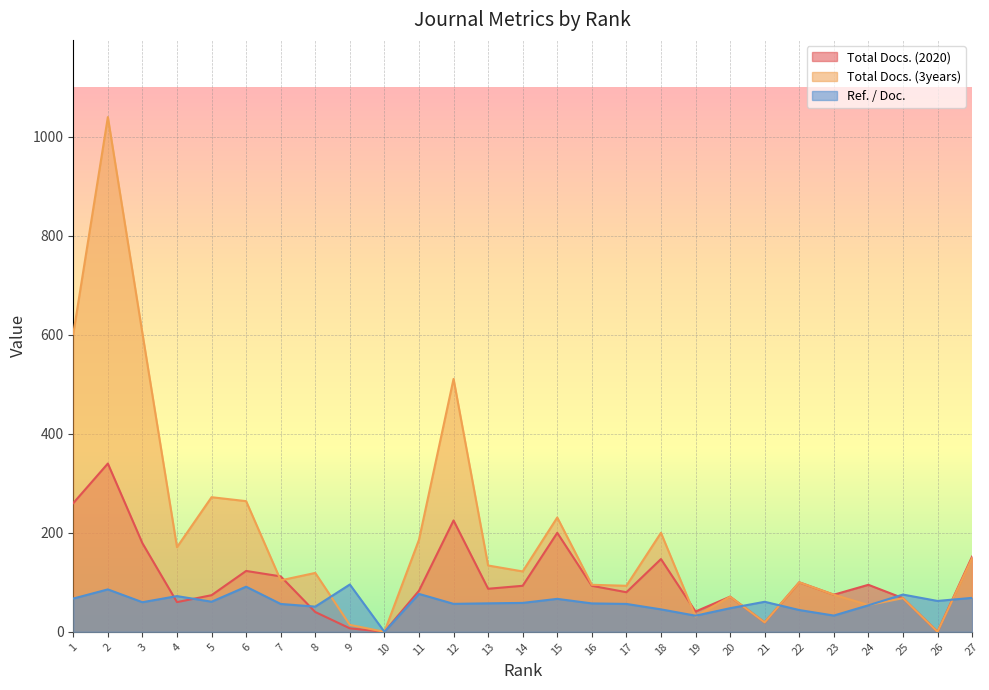

List the labels in order of Total Docs. (2020) value, smallest first.

10, 26, 9, 21, 8, 19, 4, 25, 20, 5, 23, 17, 11, 13, 14, 16, 24, 22, 7, 6, 18, 27, 3, 15, 12, 1, 2